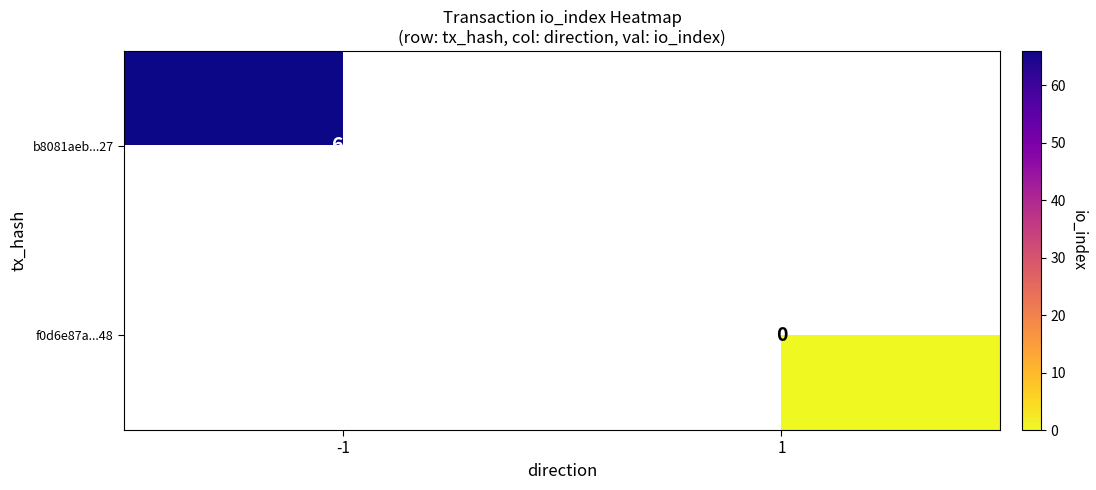

Is it true that b8081aeb...27 equals 21 at -1?

False